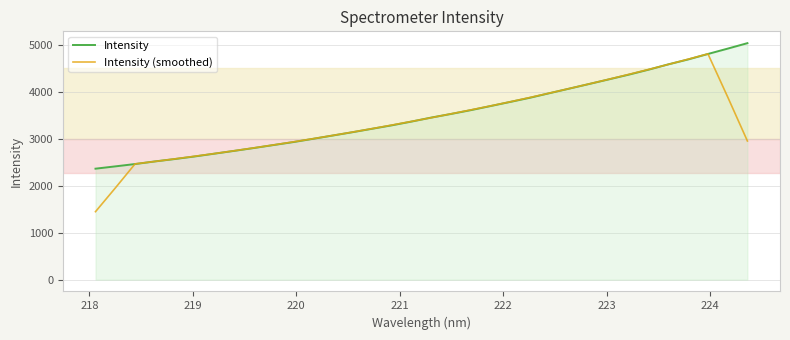

What is the maximum value shown in the chart?

5035.7